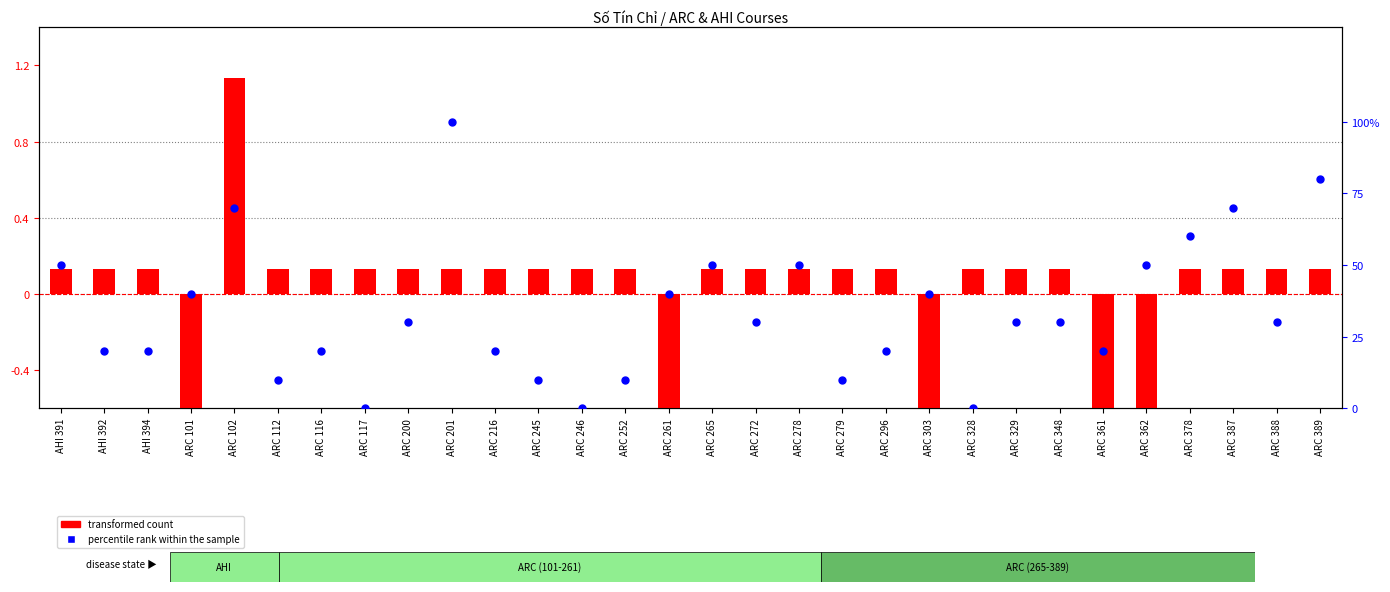

Is the value of percentile rank within the sample at ARC 246 greater than the value of transformed count at ARC 116?

No